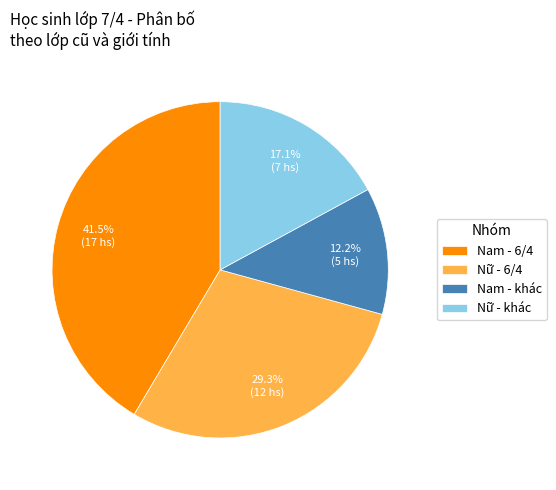

Rank the categories by value from highest to lowest.

Nam - 6/4, Nữ - 6/4, Nữ - khác, Nam - khác